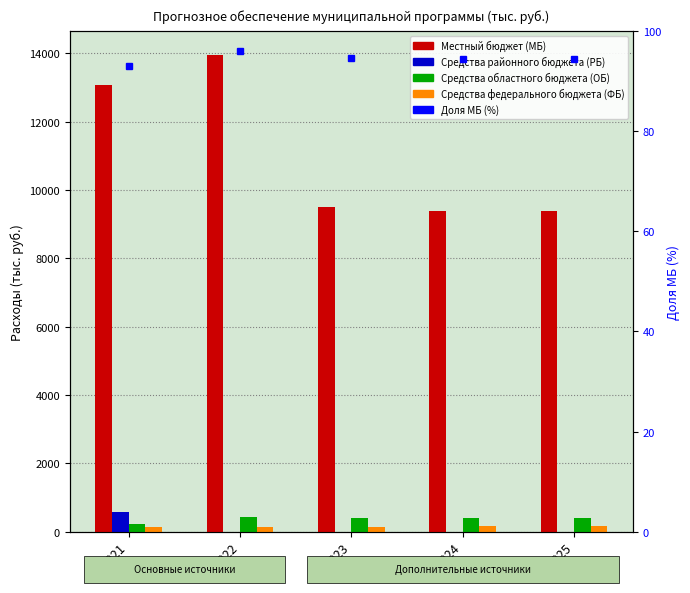

List the series in order of their peak value, highest first.

Местный бюджет (МБ), Средства районного бюджета (РБ), Средства областного бюджета (ОБ), Средства федерального бюджета (ФБ)